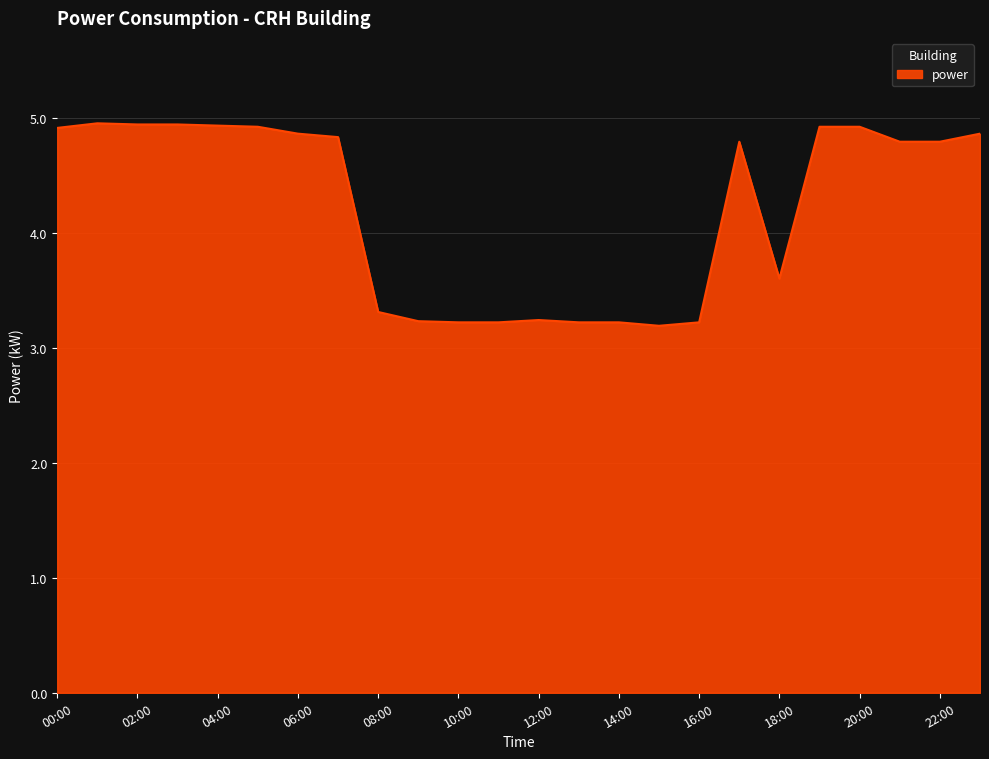

What is the minimum value shown in the chart?

3.2